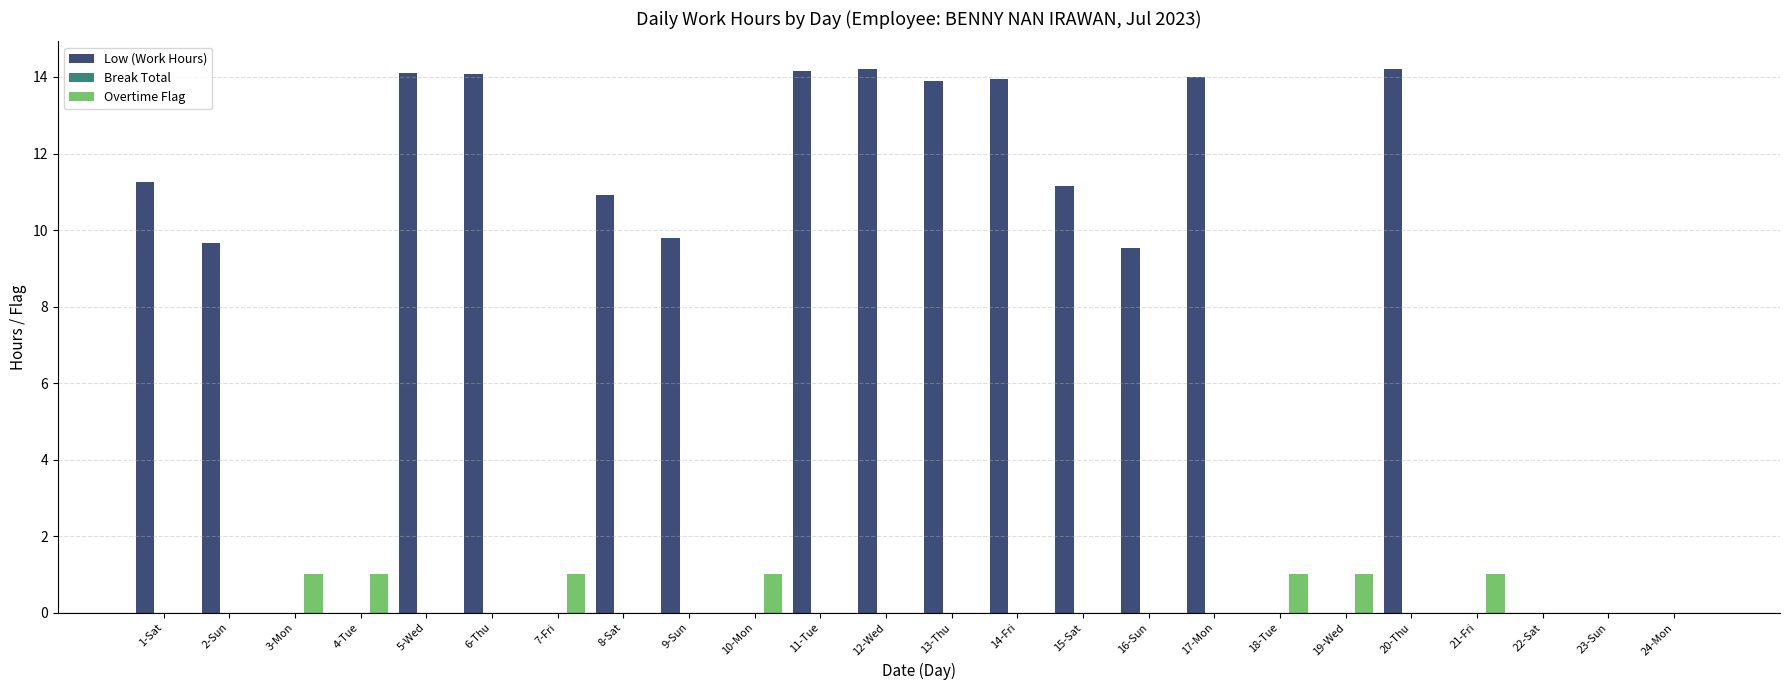

How many distinct data groups are displayed?

2